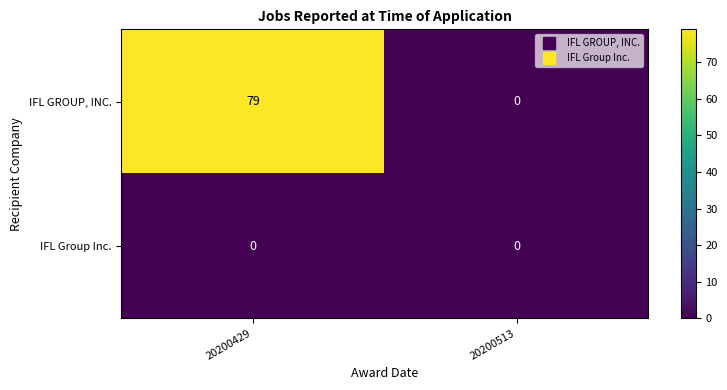

What is the average value of the IFL GROUP, INC. series?

40